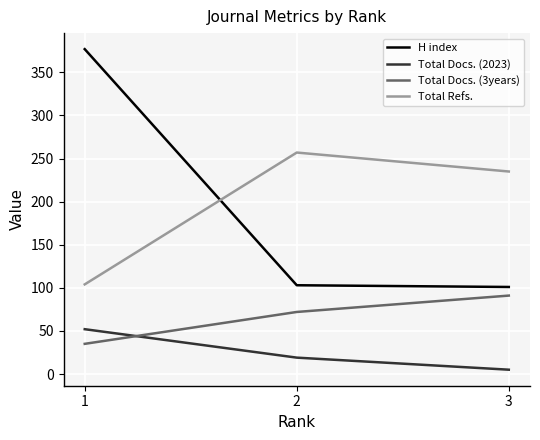

Is the value of Total Docs. (2023) at 2 greater than the value of Total Docs. (3years) at 3?

No